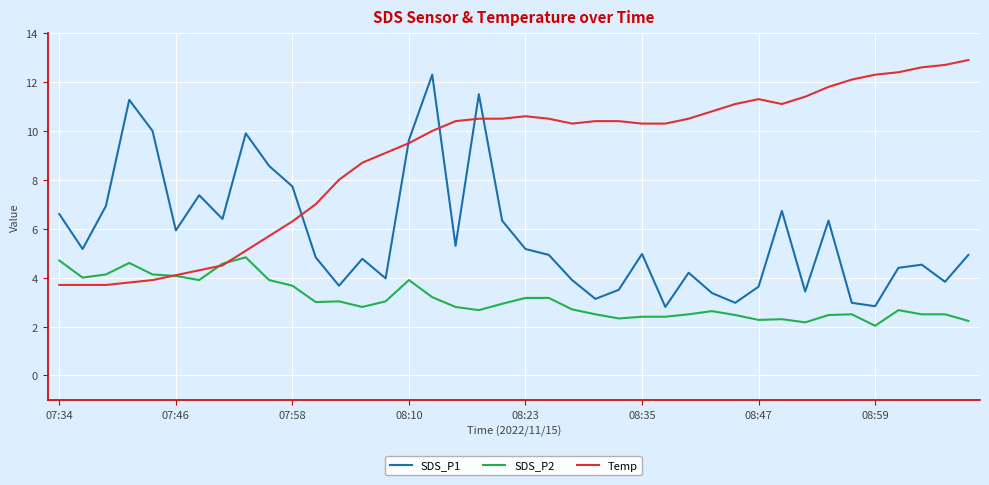

What is the lowest value of the Temp series?

3.7